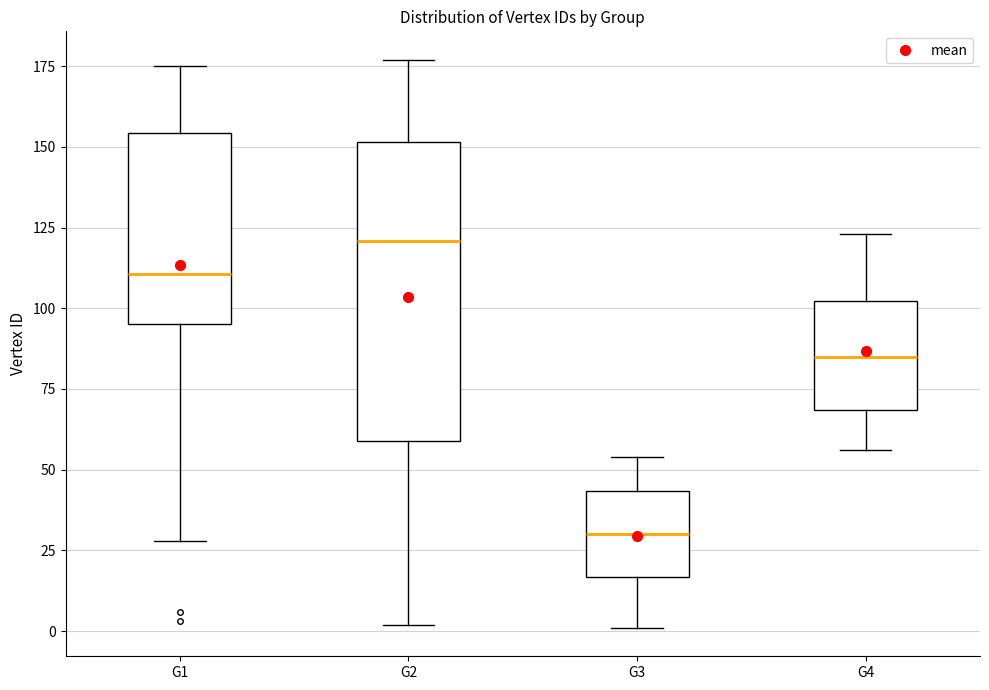

Reading left to right, transcribe this box plot: for each box, give where its median line is, the range the box spans, and where its two whiskers end, as read against the y-axis. The values are not printed on the chart, so give them approximately, as read against the axis.

G1: median 110, box 95 to 155, whiskers 30 to 175
G2: median 120, box 60 to 150, whiskers 0 to 175
G3: median 30, box 15 to 45, whiskers 0 to 55
G4: median 85, box 70 to 100, whiskers 55 to 125